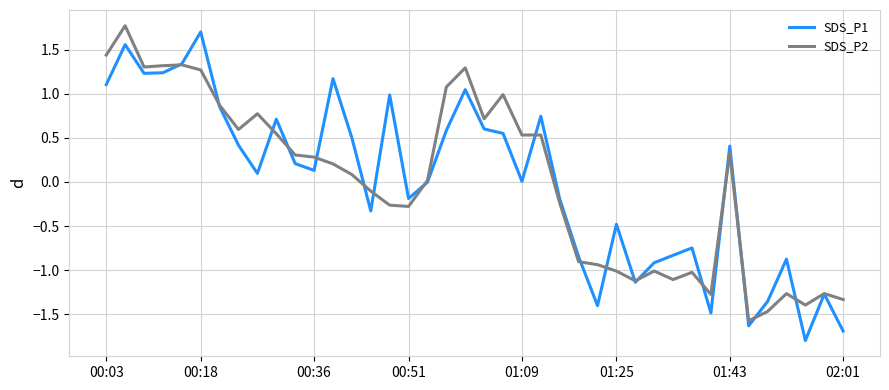

What is the maximum value shown in the chart?

1.8